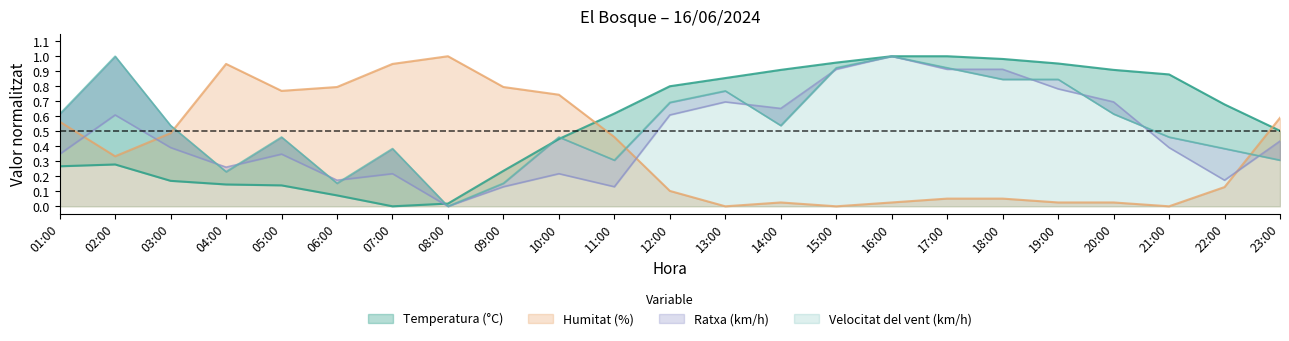

True or false: Humitat (%) has a value of 0.3 at 13:00.

False